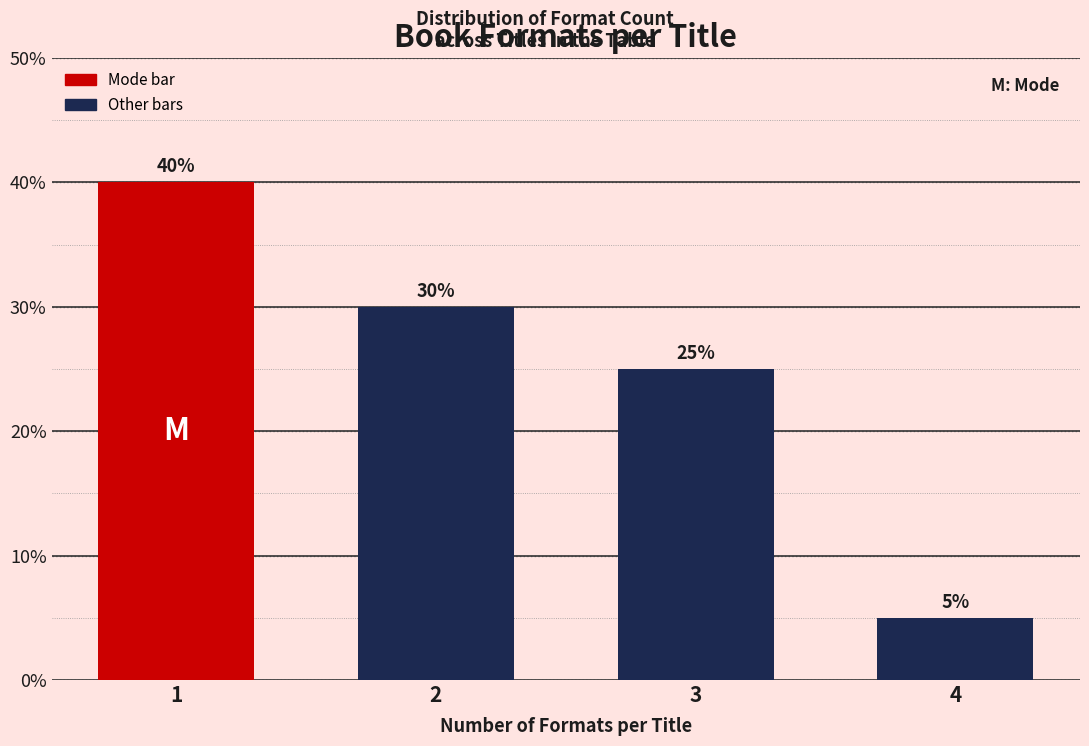

Reading left to right, list all the values displayed in this chart.

40	30	25	5